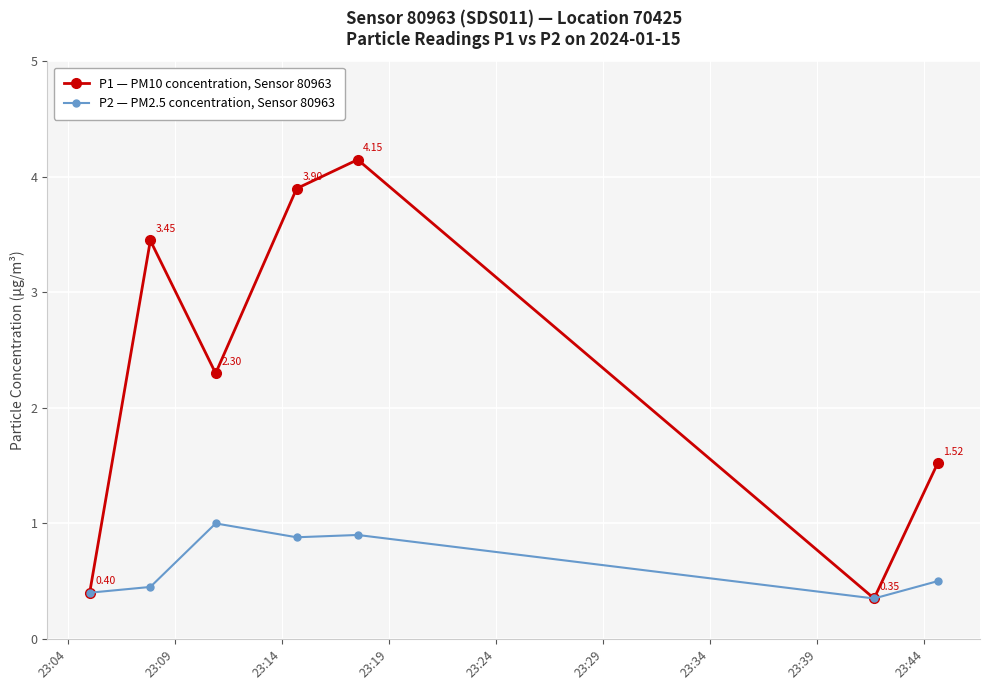

True or false: P1 — PM10 concentration, Sensor 80963 has more than 0 interior local peaks.

True